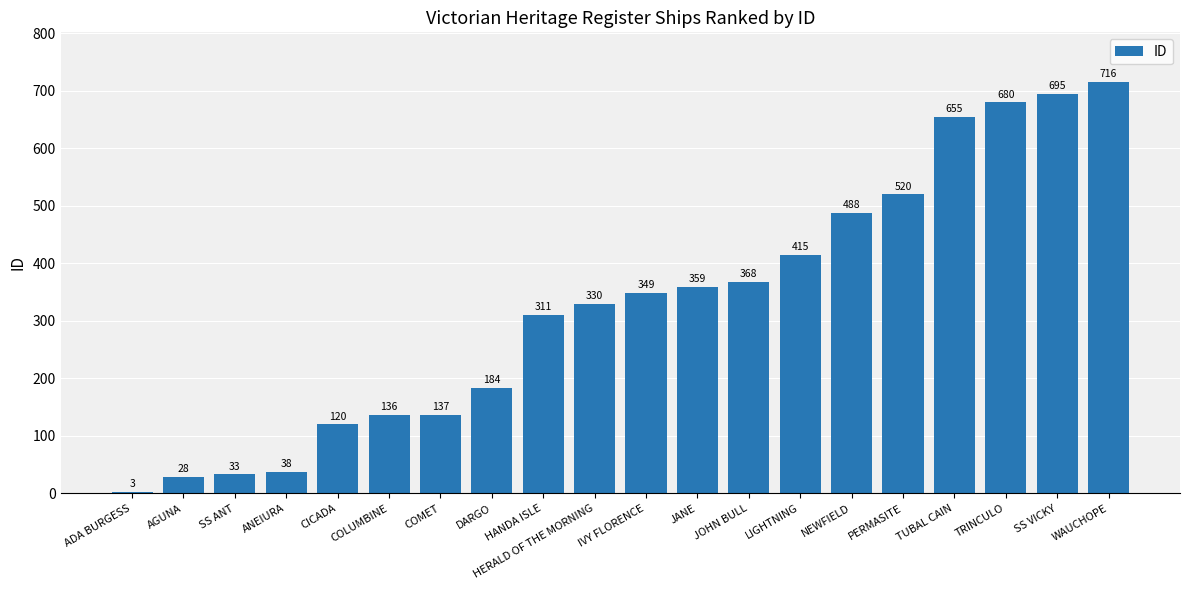

Rank the categories by value from highest to lowest.

WAUCHOPE, SS VICKY, TRINCULO, TUBAL CAIN, PERMASITE, NEWFIELD, LIGHTNING, JOHN BULL, JANE, IVY FLORENCE, HERALD OF THE MORNING, HANDA ISLE, DARGO, COMET, COLUMBINE, CICADA, ANEIURA, SS ANT, AGUNA, ADA BURGESS